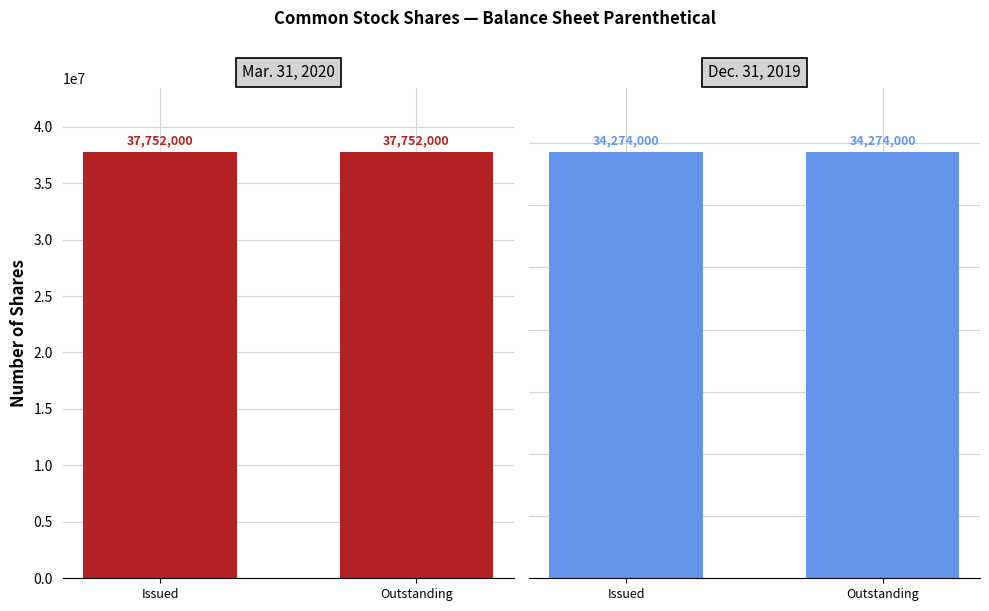

What are all the series names shown in the legend?

Mar. 31, 2020, Dec. 31, 2019